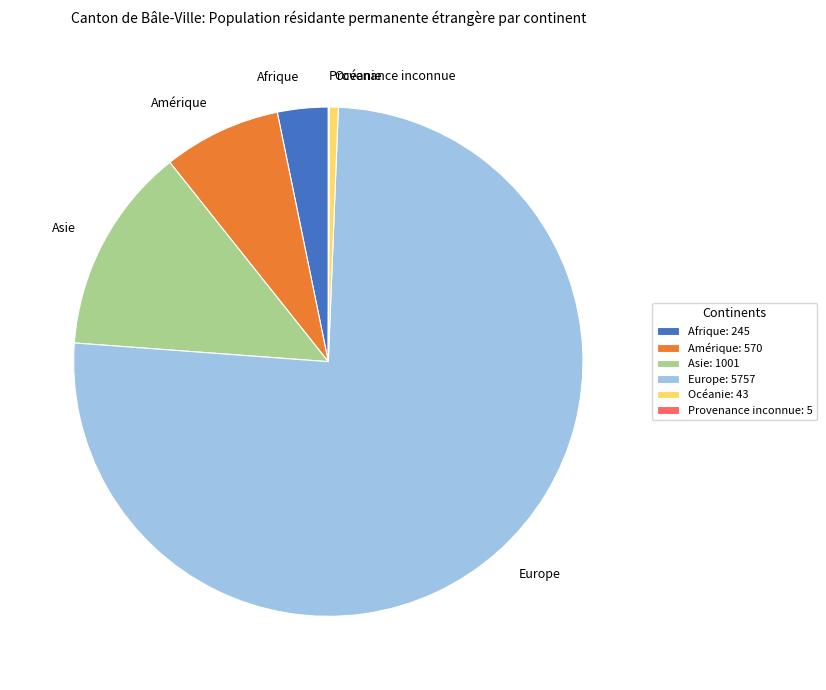

Is it true that Afrique is 14% of the pie?

False